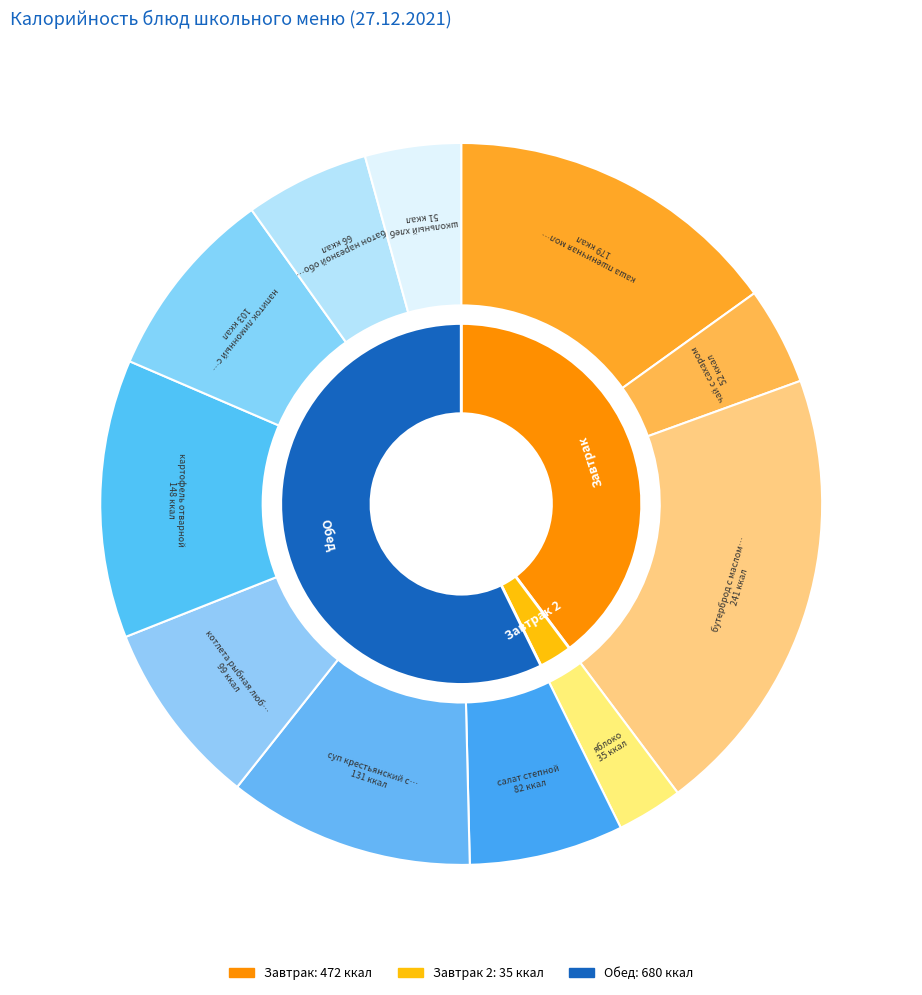

What percentage is the батон нарезной обогащенный slice, to the nearest percent?

6%